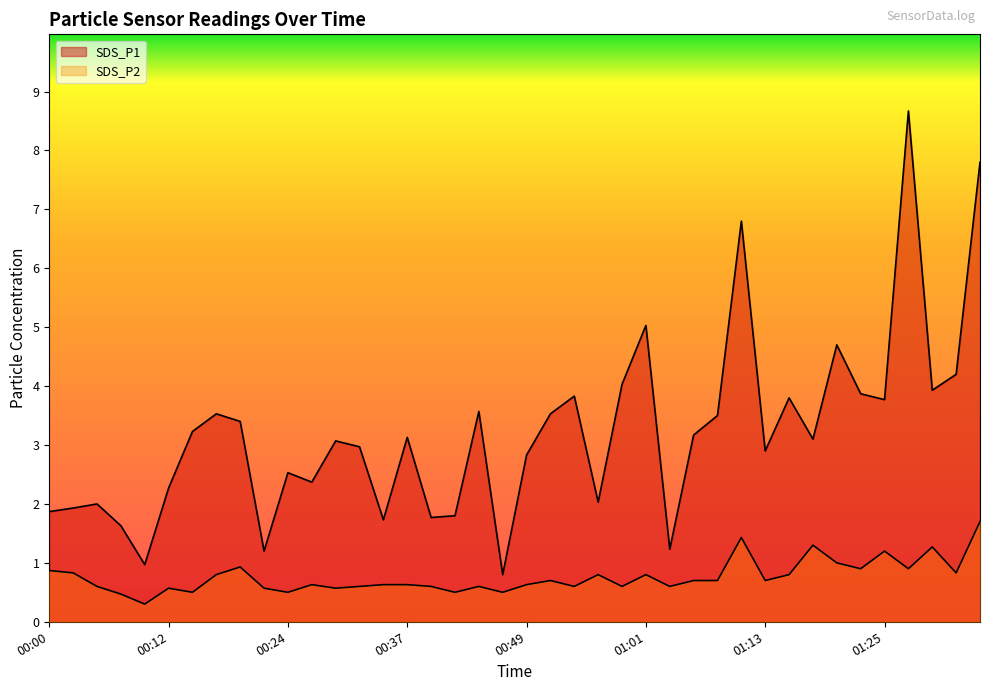

How many lines are shown in the chart?

2